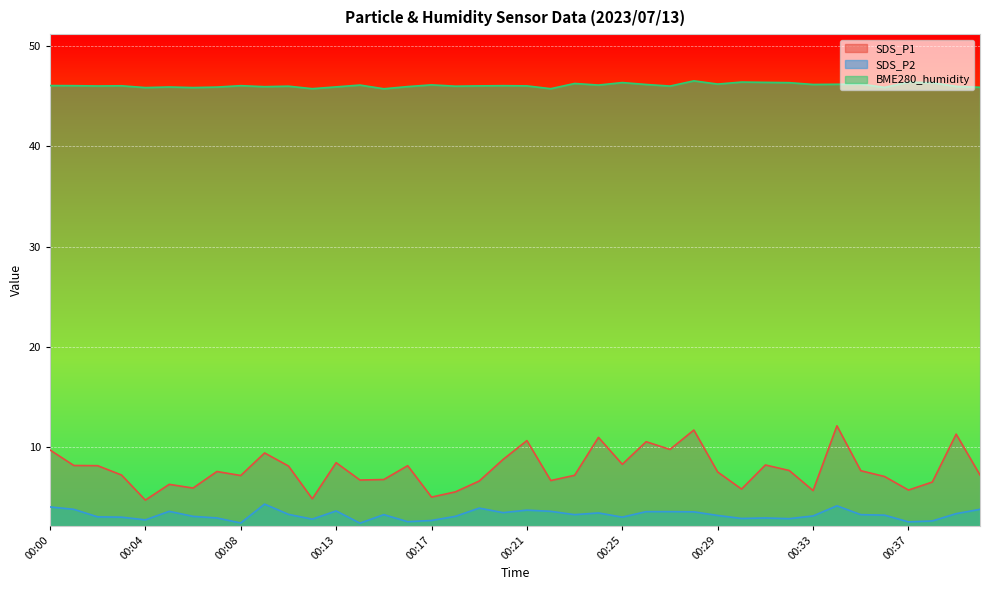

What is the average value of the SDS_P2 series?

3.3